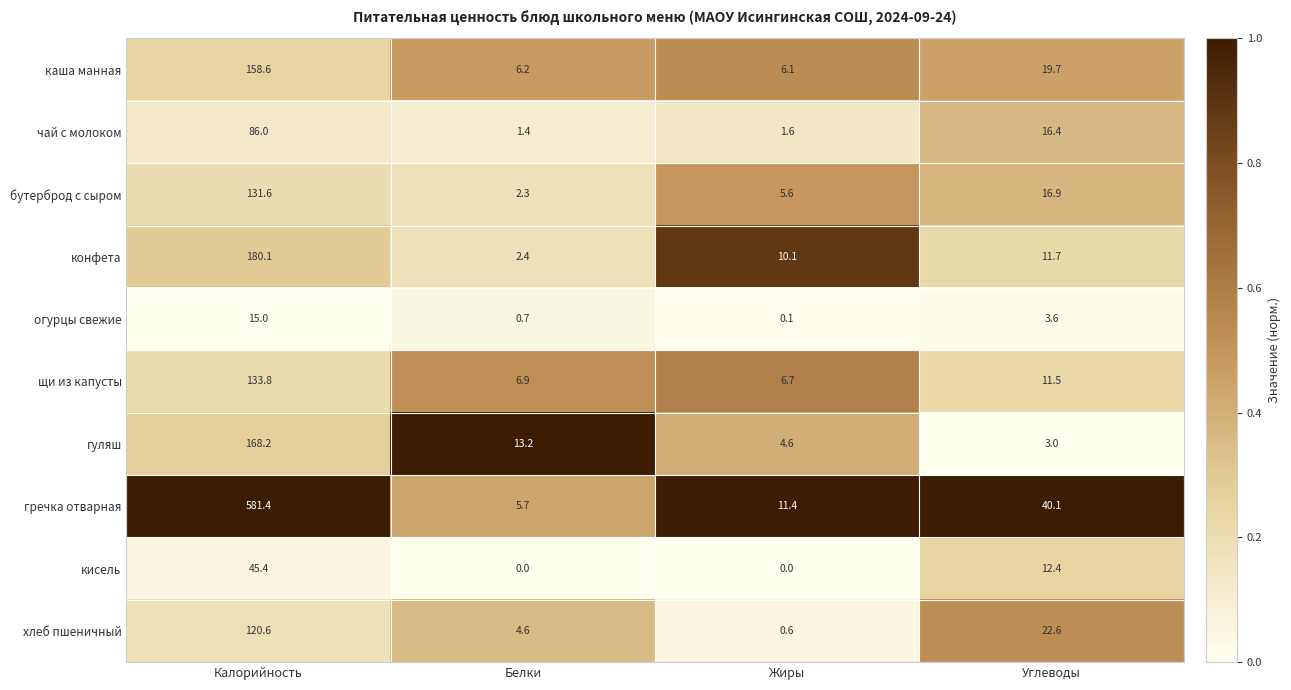

What is the difference between the огурцы свежие values at Жиры and Углеводы?

3.5